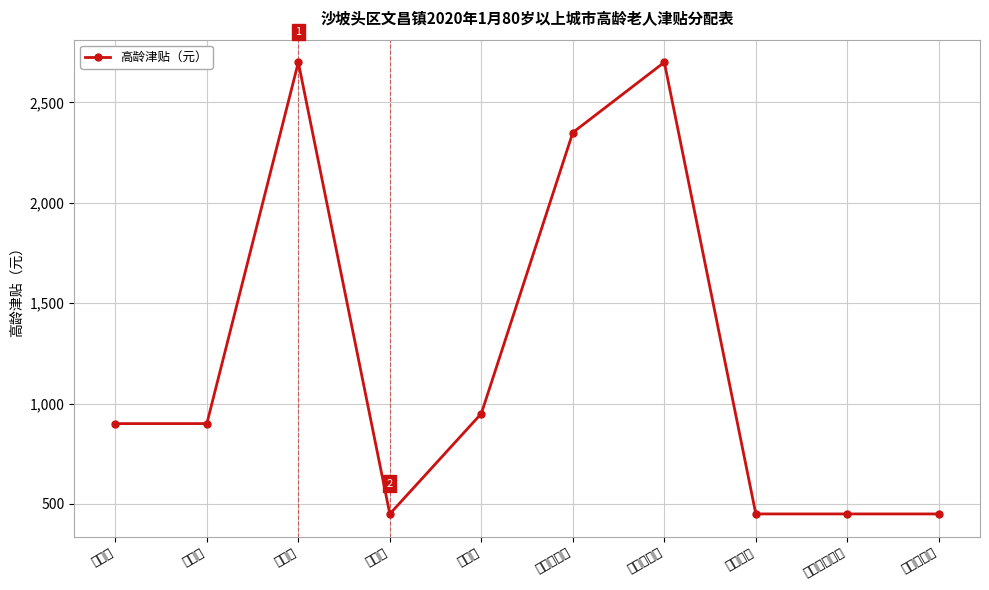

Where does the data first go above 900?

郭营村